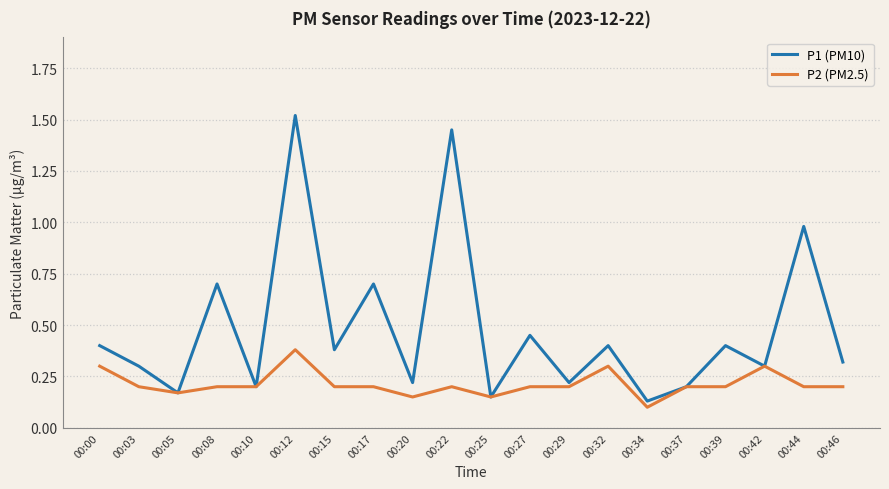

Which series has the widest spread of values?

P1 (PM10)